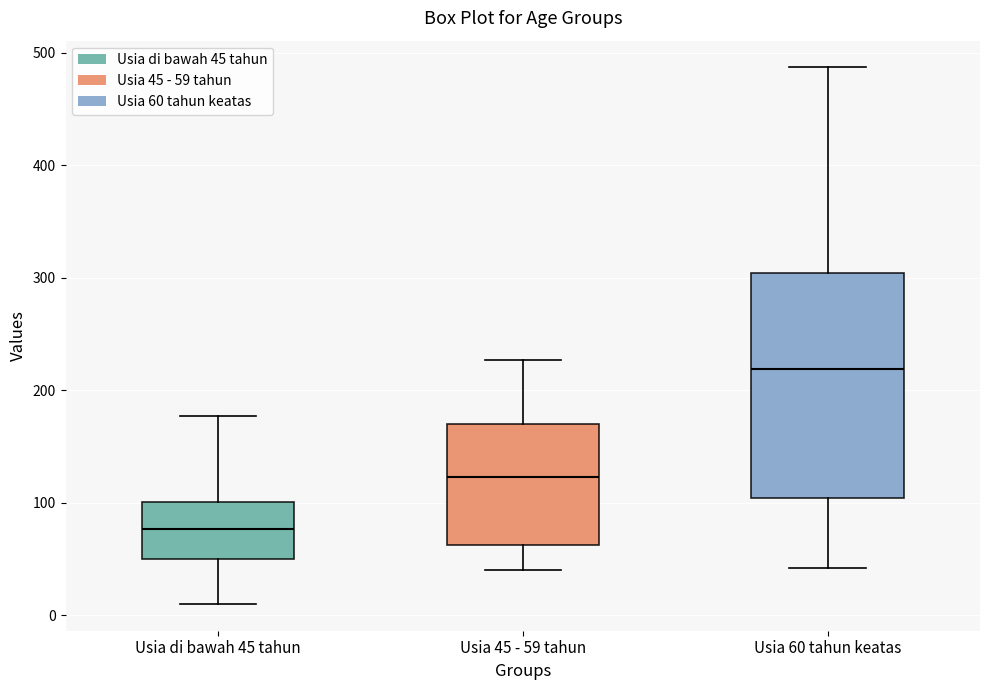

Reading left to right, transcribe this box plot: for each box, give where its median line is, the range the box spans, and where its two whiskers end, as read against the y-axis. The values are not printed on the chart, so give them approximately, as read against the axis.

Usia di bawah 45 tahun: median 80, box 50 to 100, whiskers 10 to 180
Usia 45 - 59 tahun: median 120, box 60 to 170, whiskers 40 to 230
Usia 60 tahun keatas: median 220, box 100 to 300, whiskers 40 to 490